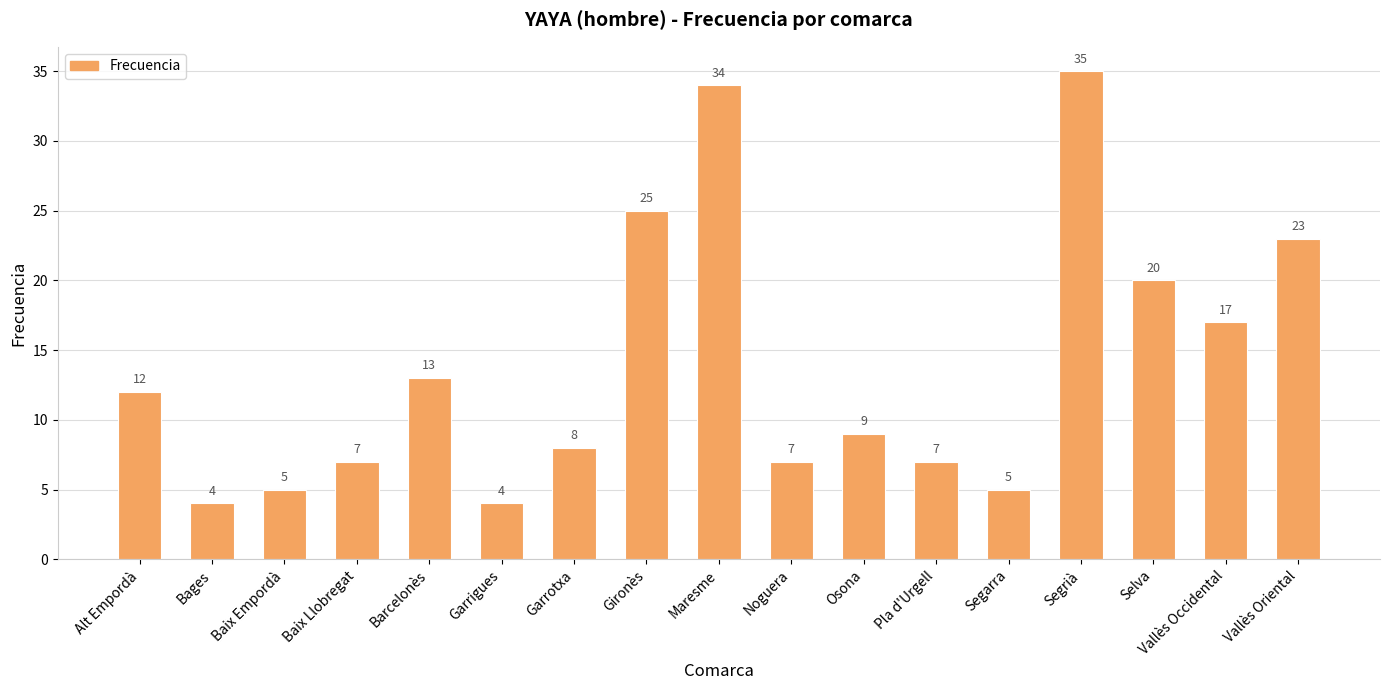

Does the chart contain stacked bars?

No